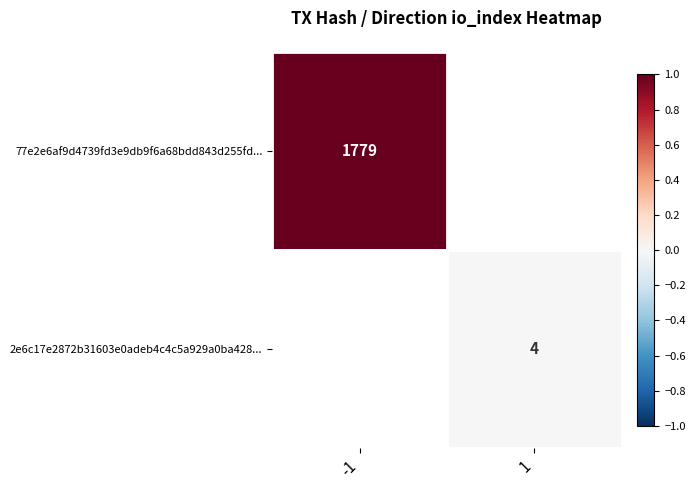

How many series are shown in this chart?

2